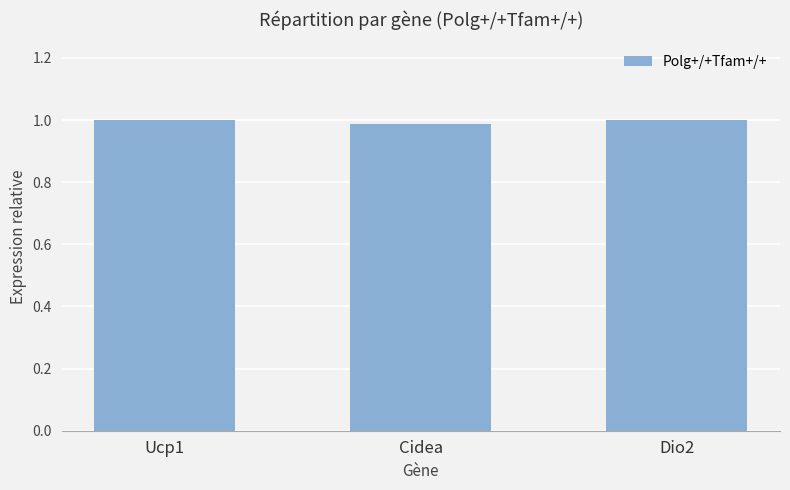

What is the label of the 3rd bar from the left?

Dio2